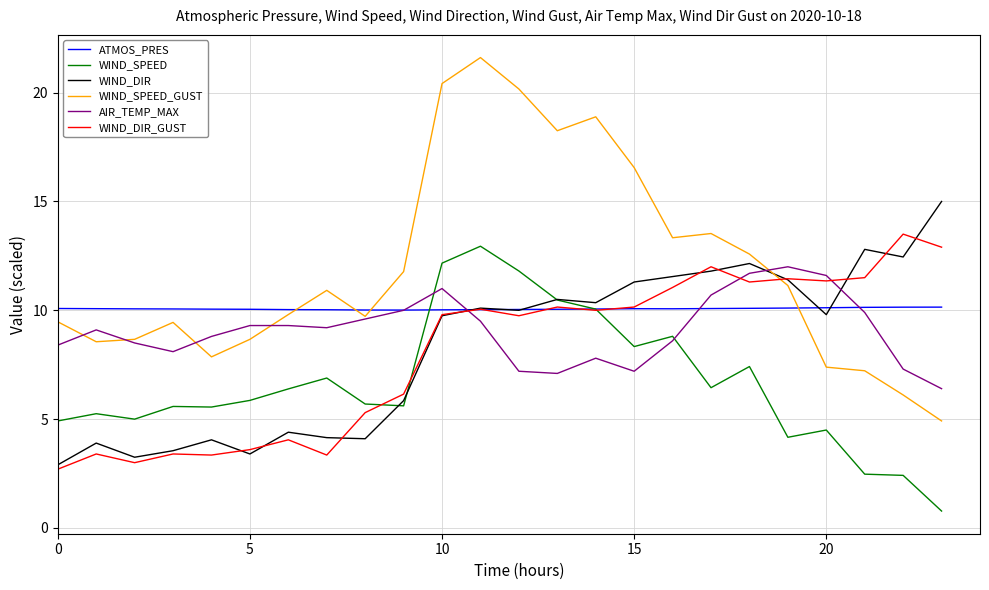

True or false: WIND_SPEED has more than 0 points higher than both neighbors.

True